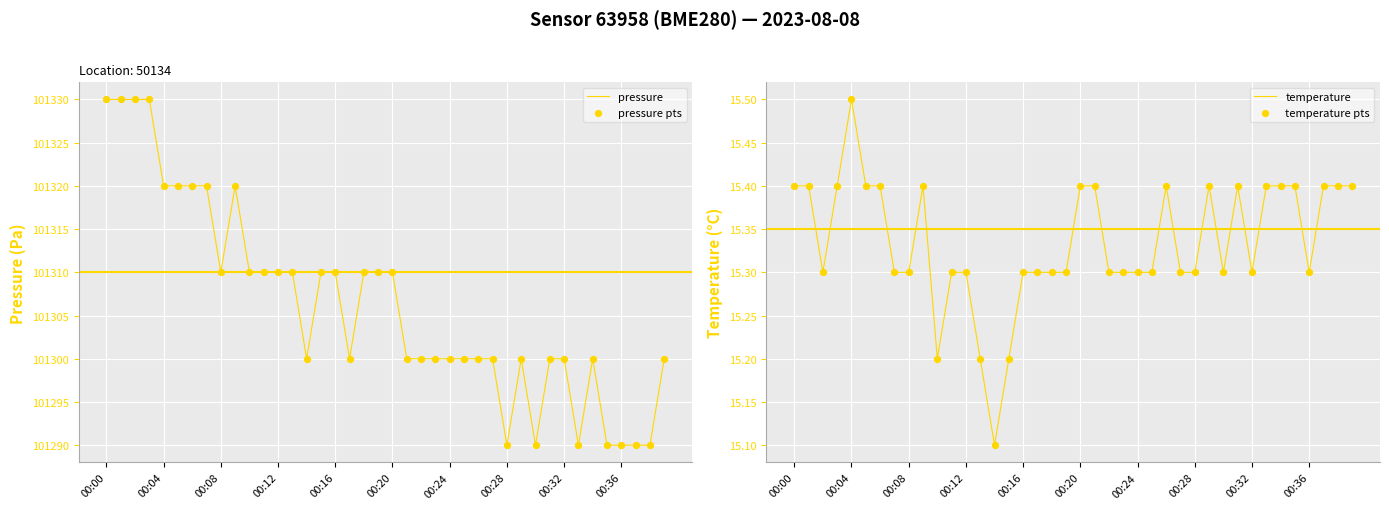

What are all the series names shown in the legend?

pressure, pressure pts, temperature, temperature pts